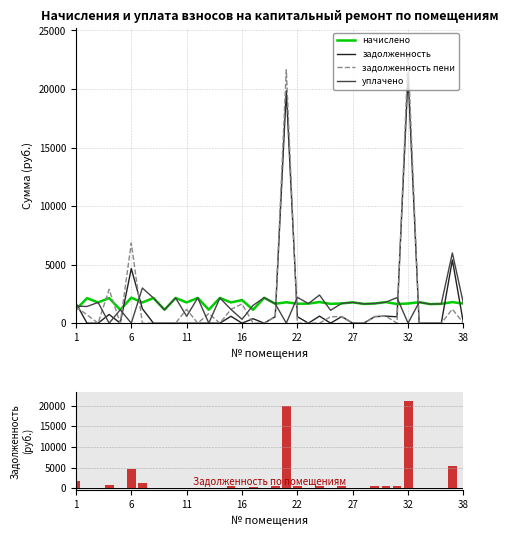

Is the value of начислено at 32 greater than the value of уплачено at 5?

Yes